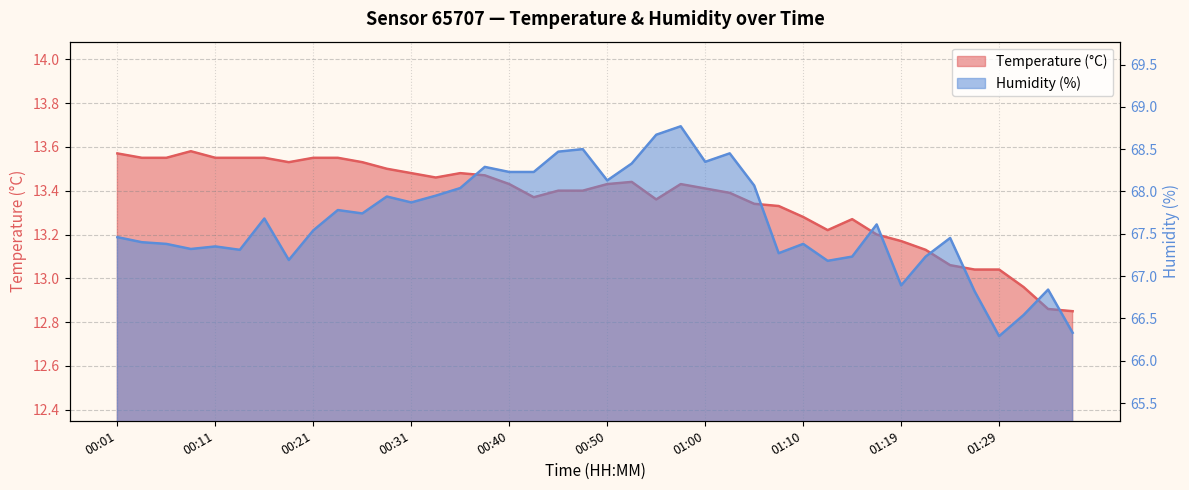

The value of Temperature (°C) at 01:00 is 8.5. True or false?

False